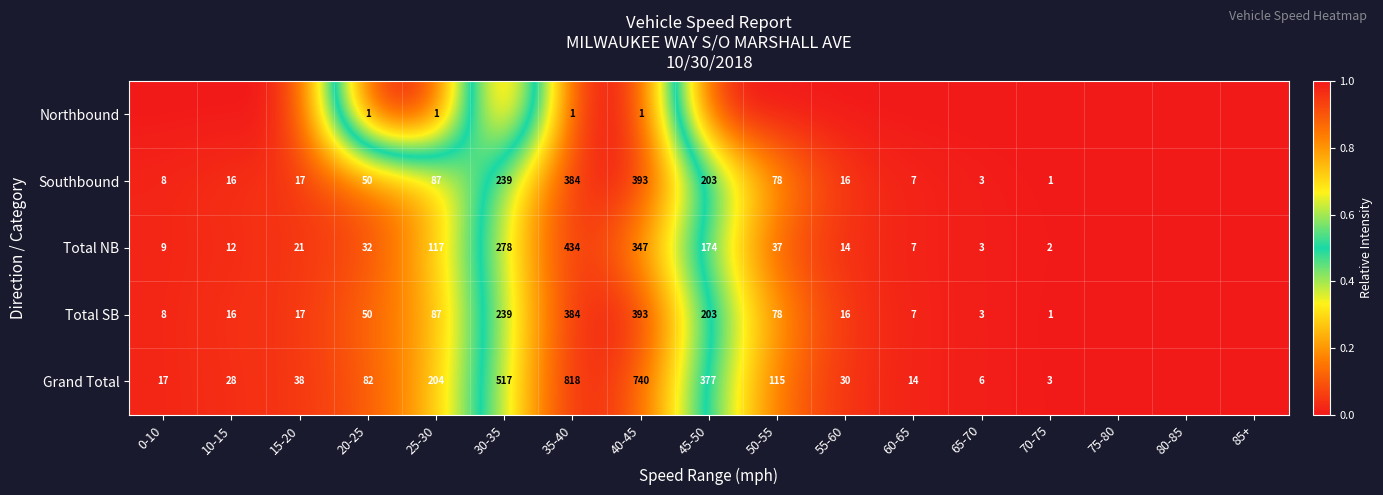

True or false: Southbound has a value of 50 at 20-25.

True